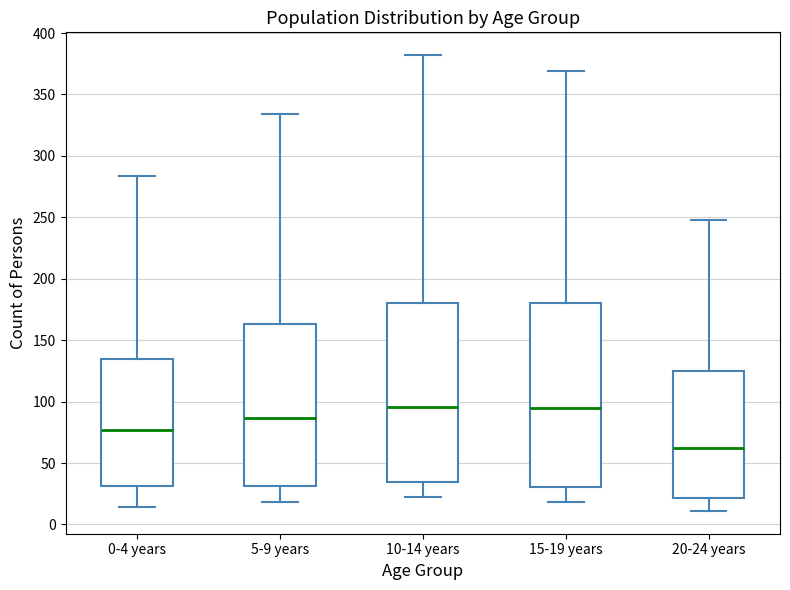

Reading left to right, read every box against the y-axis: the position of its median line, the range the box covers, and the ends of its whiskers. The values are not printed on the chart, so give them approximately, as read against the axis.

0-4 years: median 75, box 30 to 135, whiskers 15 to 285
5-9 years: median 85, box 30 to 165, whiskers 20 to 335
10-14 years: median 95, box 35 to 180, whiskers 20 to 380
15-19 years: median 95, box 30 to 180, whiskers 20 to 370
20-24 years: median 65, box 20 to 125, whiskers 10 to 250